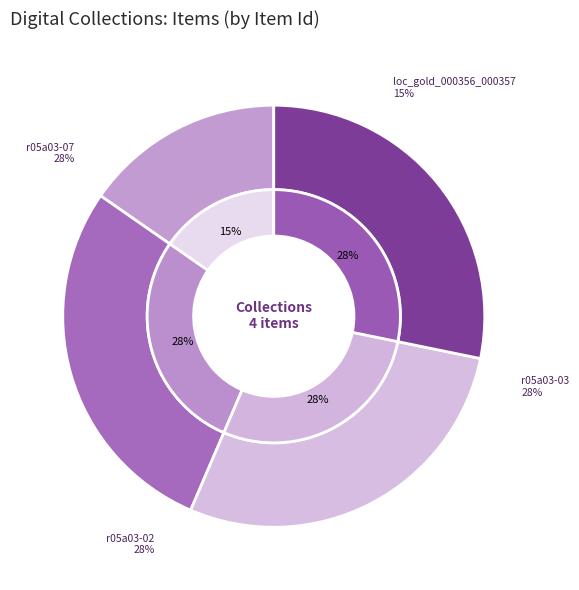

Is there any slice that represents more than half of the pie?

No